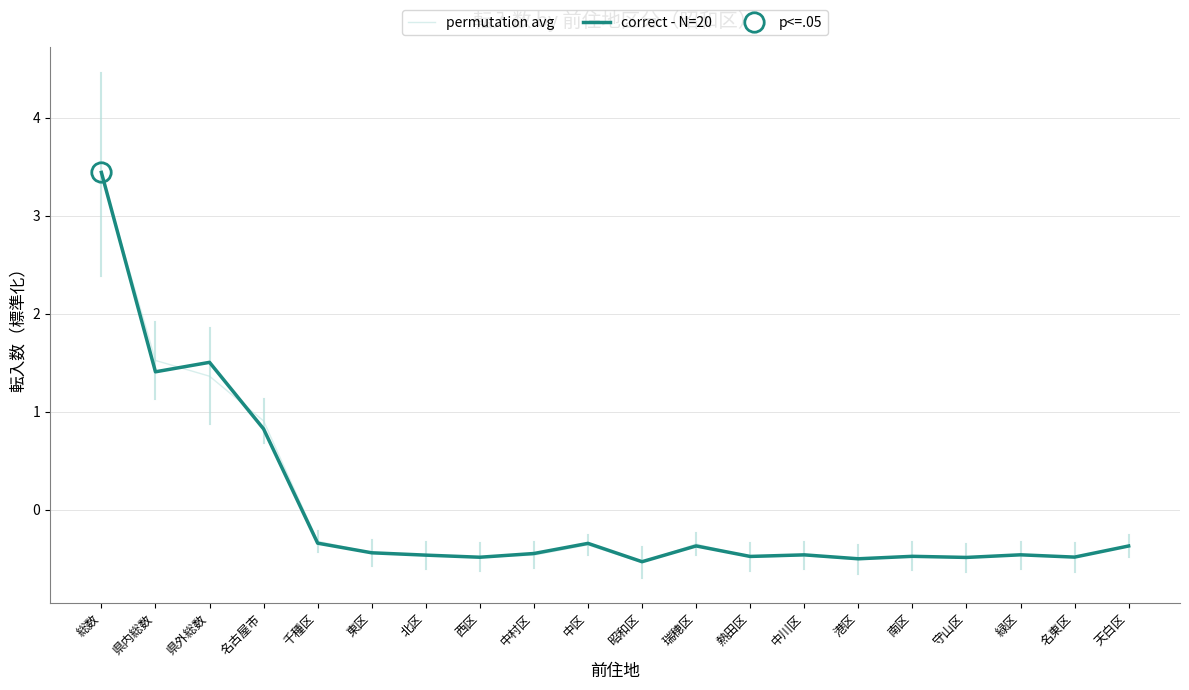

Reading left to right, what are all the values shown in this chart?

permutation avg: 総数=3.4	県内総数=1.5	県外総数=1.4	名古屋市=0.9	千種区=-0.3	東区=-0.4	北区=-0.5	西区=-0.5	中村区=-0.5	中区=-0.4	昭和区=-0.5	瑞穂区=-0.4	熱田区=-0.5	中川区=-0.5	港区=-0.5	南区=-0.5	守山区=-0.5	緑区=-0.5	名東区=-0.5	天白区=-0.4
correct - N=20: 総数=3.4	県内総数=1.4	県外総数=1.5	名古屋市=0.8	千種区=-0.3	東区=-0.4	北区=-0.5	西区=-0.5	中村区=-0.4	中区=-0.3	昭和区=-0.5	瑞穂区=-0.4	熱田区=-0.5	中川区=-0.5	港区=-0.5	南区=-0.5	守山区=-0.5	緑区=-0.5	名東区=-0.5	天白区=-0.4